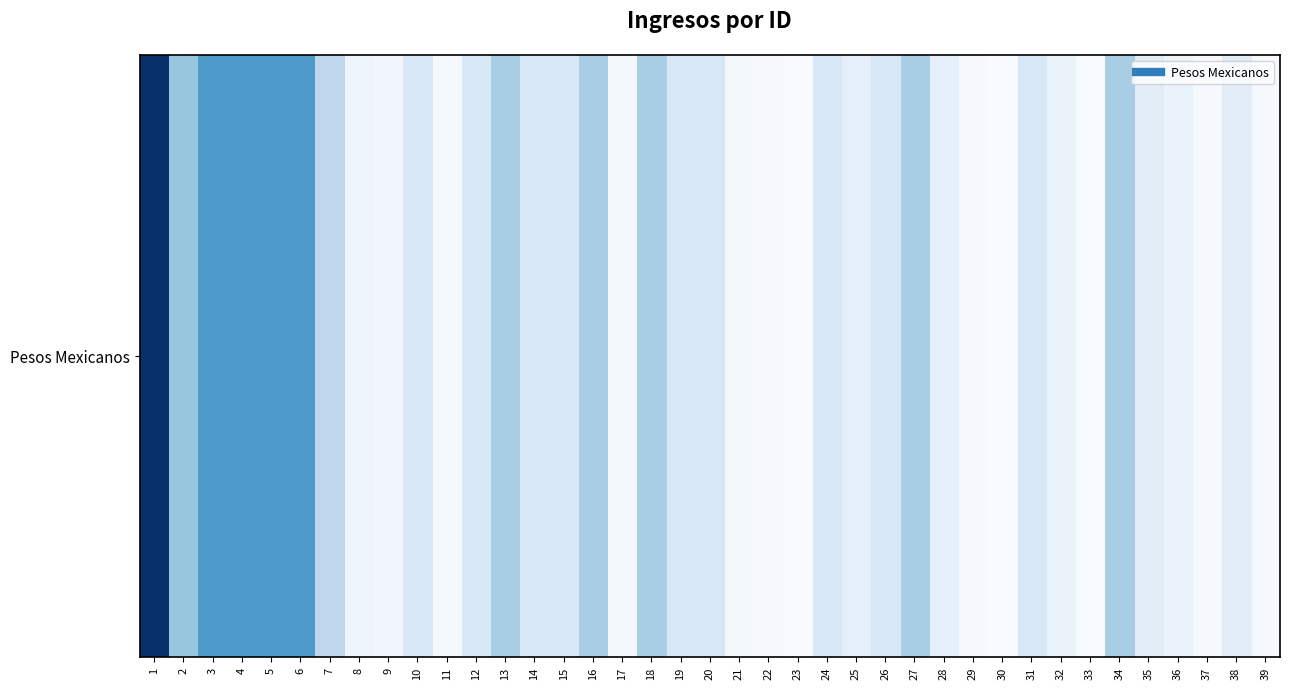

What is the change in value from 3 to 14?

-32043.0